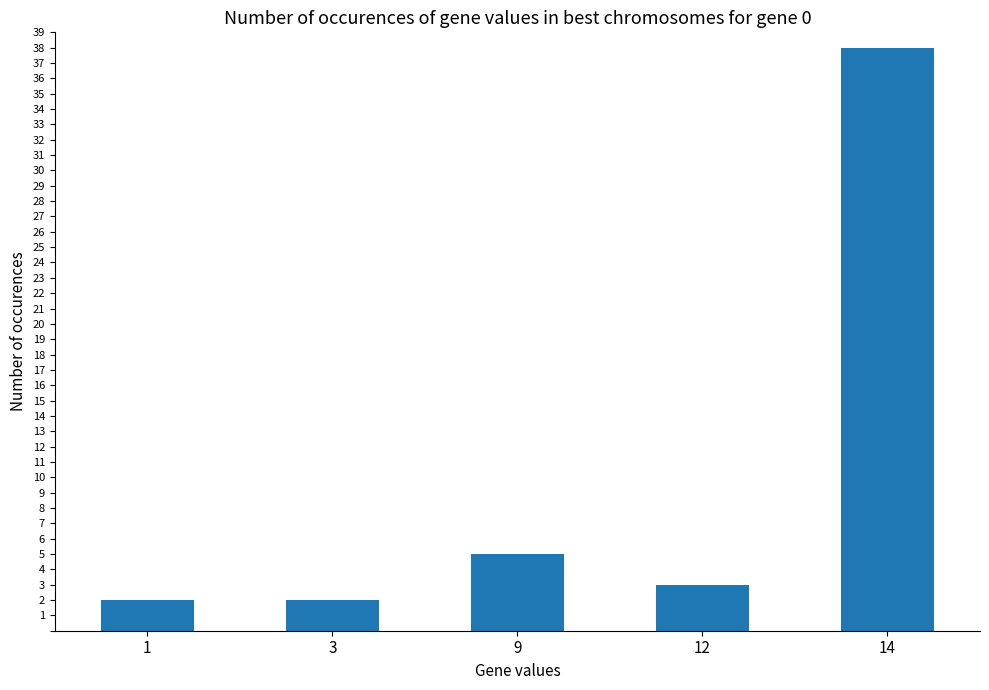

What is the value of the 1st bar from the left?

2